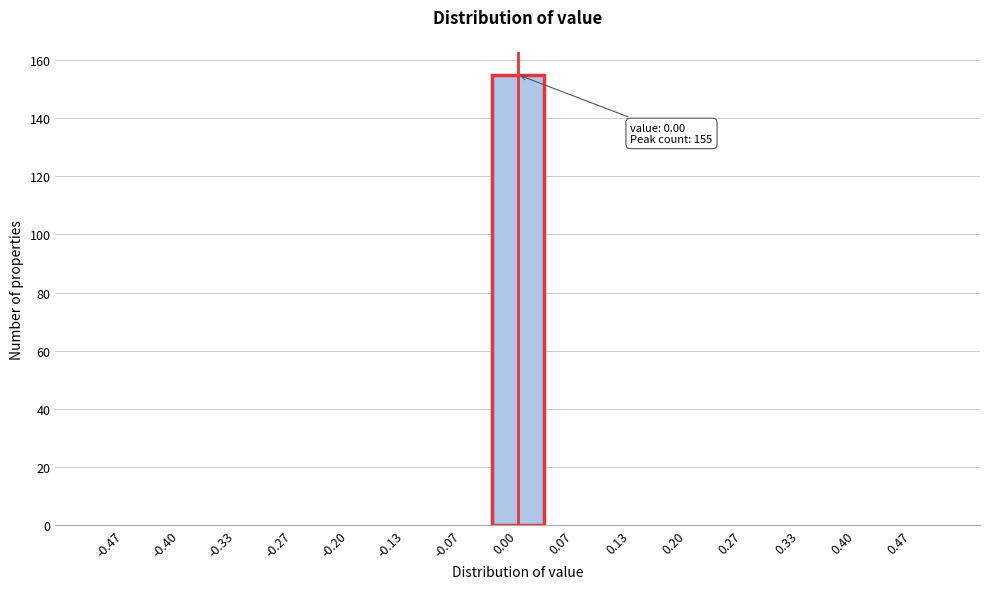

Which range on the x-axis has the tallest bar?

-0.03 to 0.03